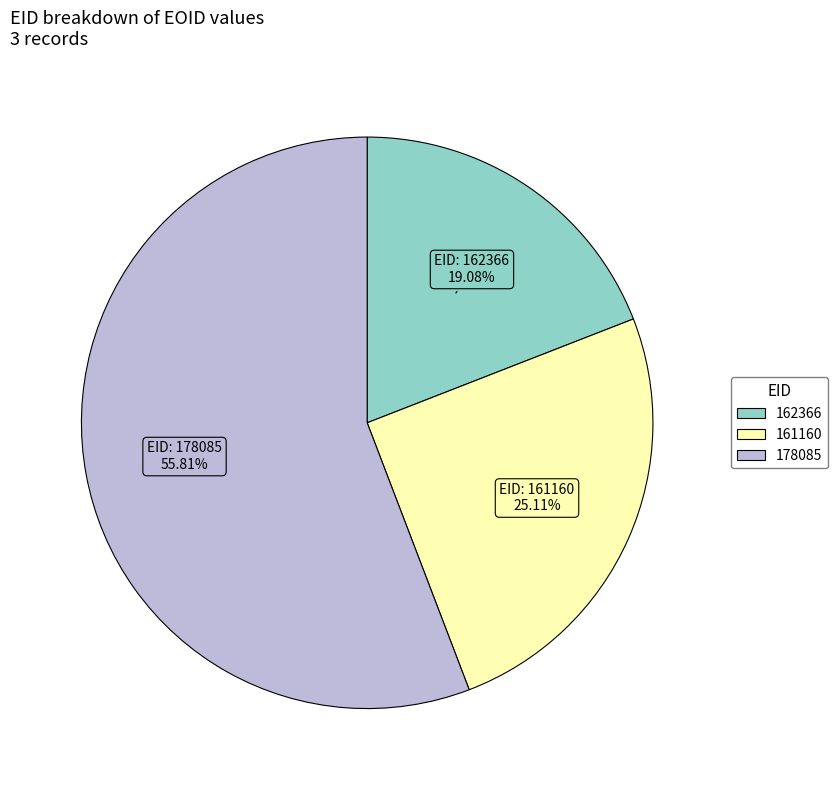

Which slice is the largest?

178085